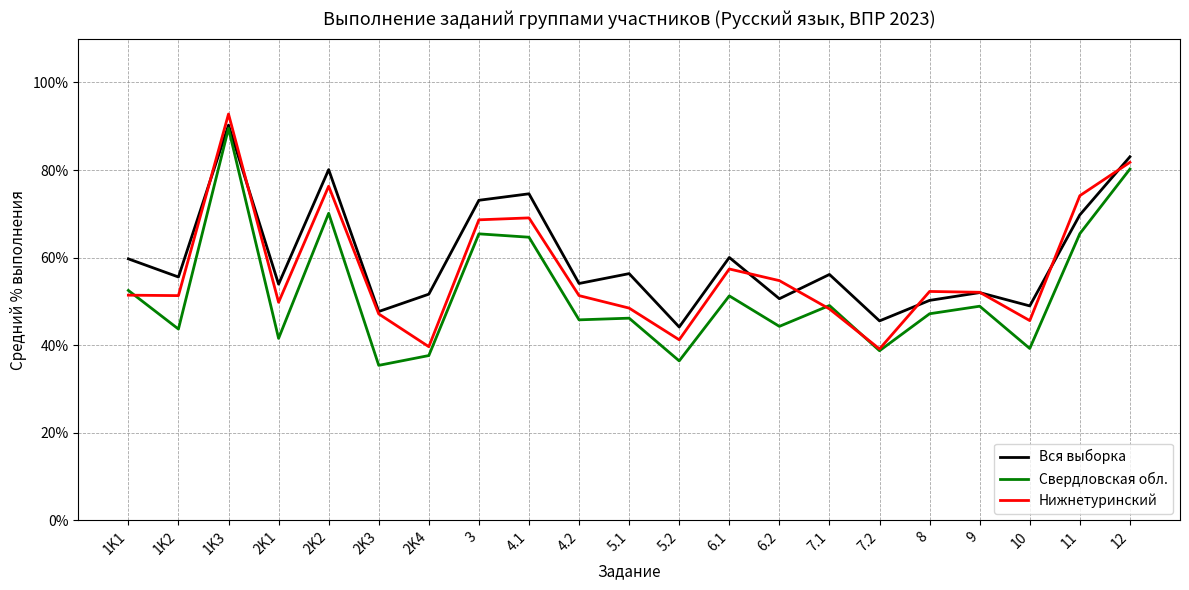

List the series in order of their overall mean, highest first.

Вся выборка, Нижнетуринский, Свердловская обл.